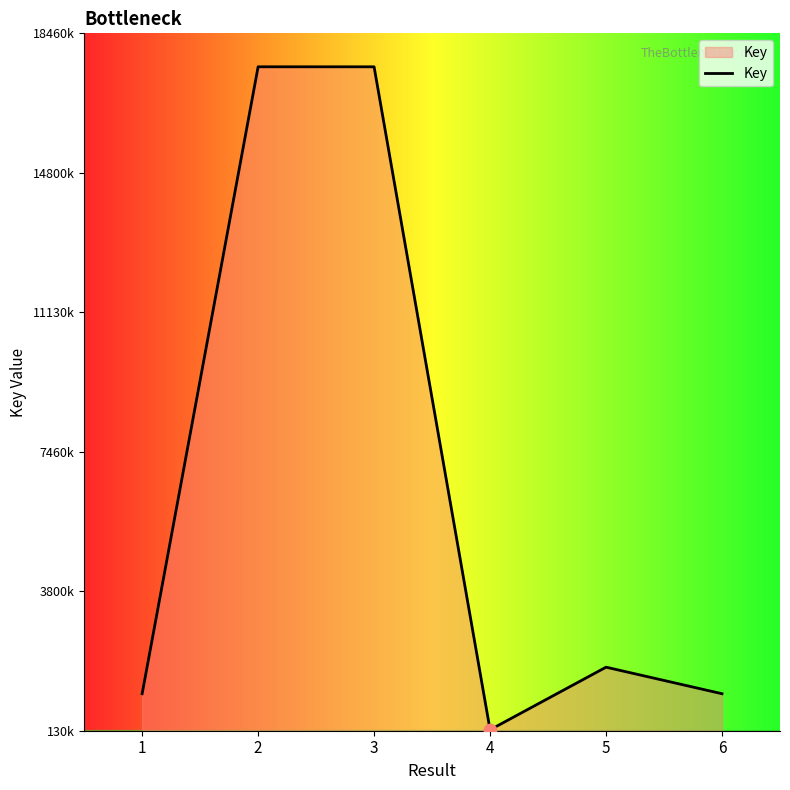

What is the ratio of the value at 4 to the value at 5?

0.1